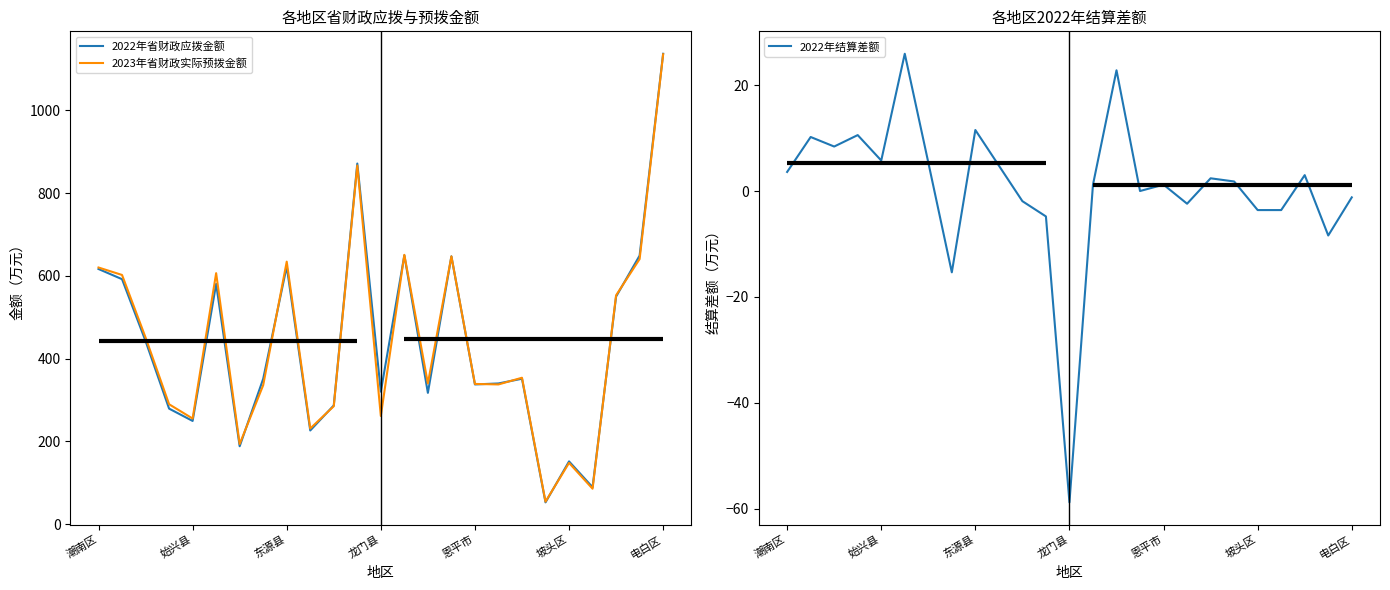

Is it true that 2023年省财政实际预拨金额 equals 261.6 at 龙门县?

True